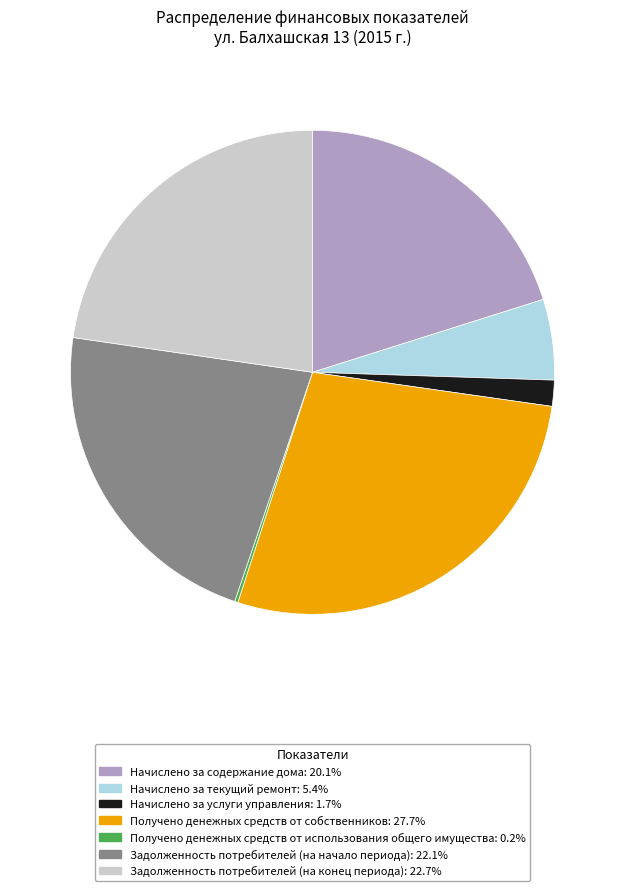

True or false: Начислено за содержание дома accounts for 27% of the total.

False